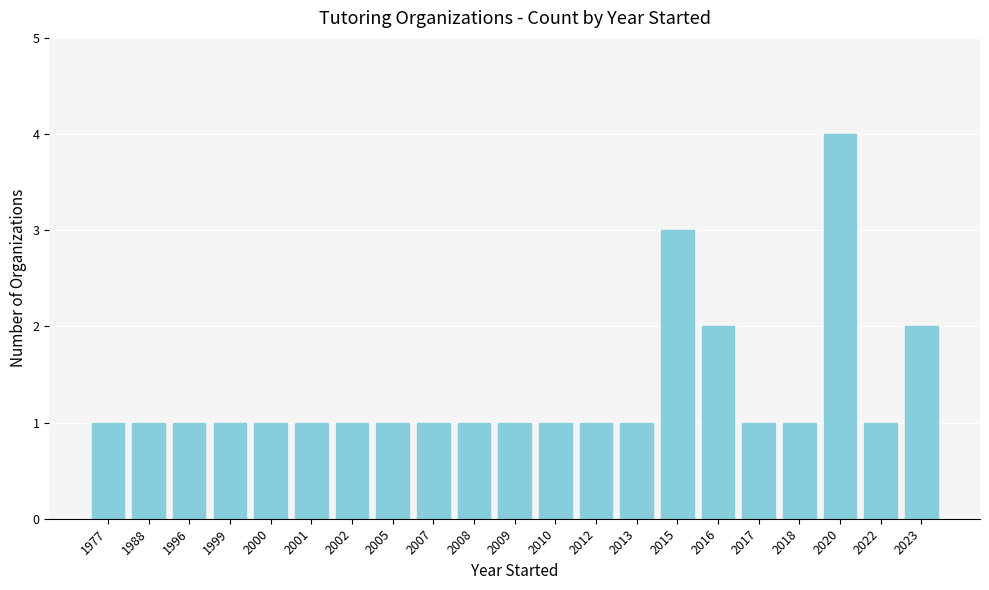

What is the greatest value displayed?

4